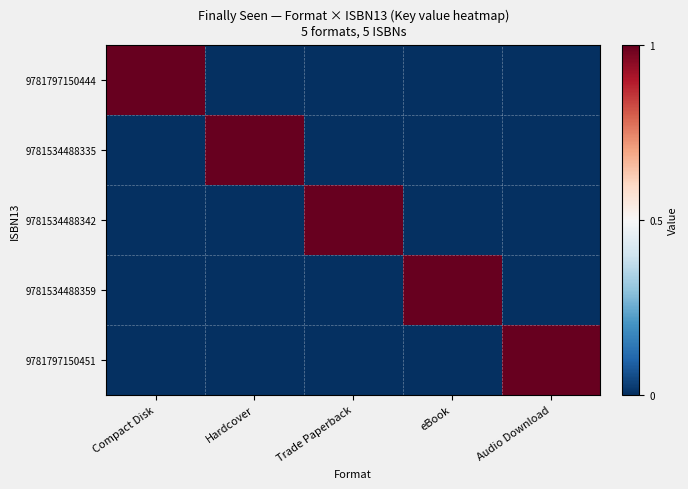

At how many categories does at least one series exceed 0?

5